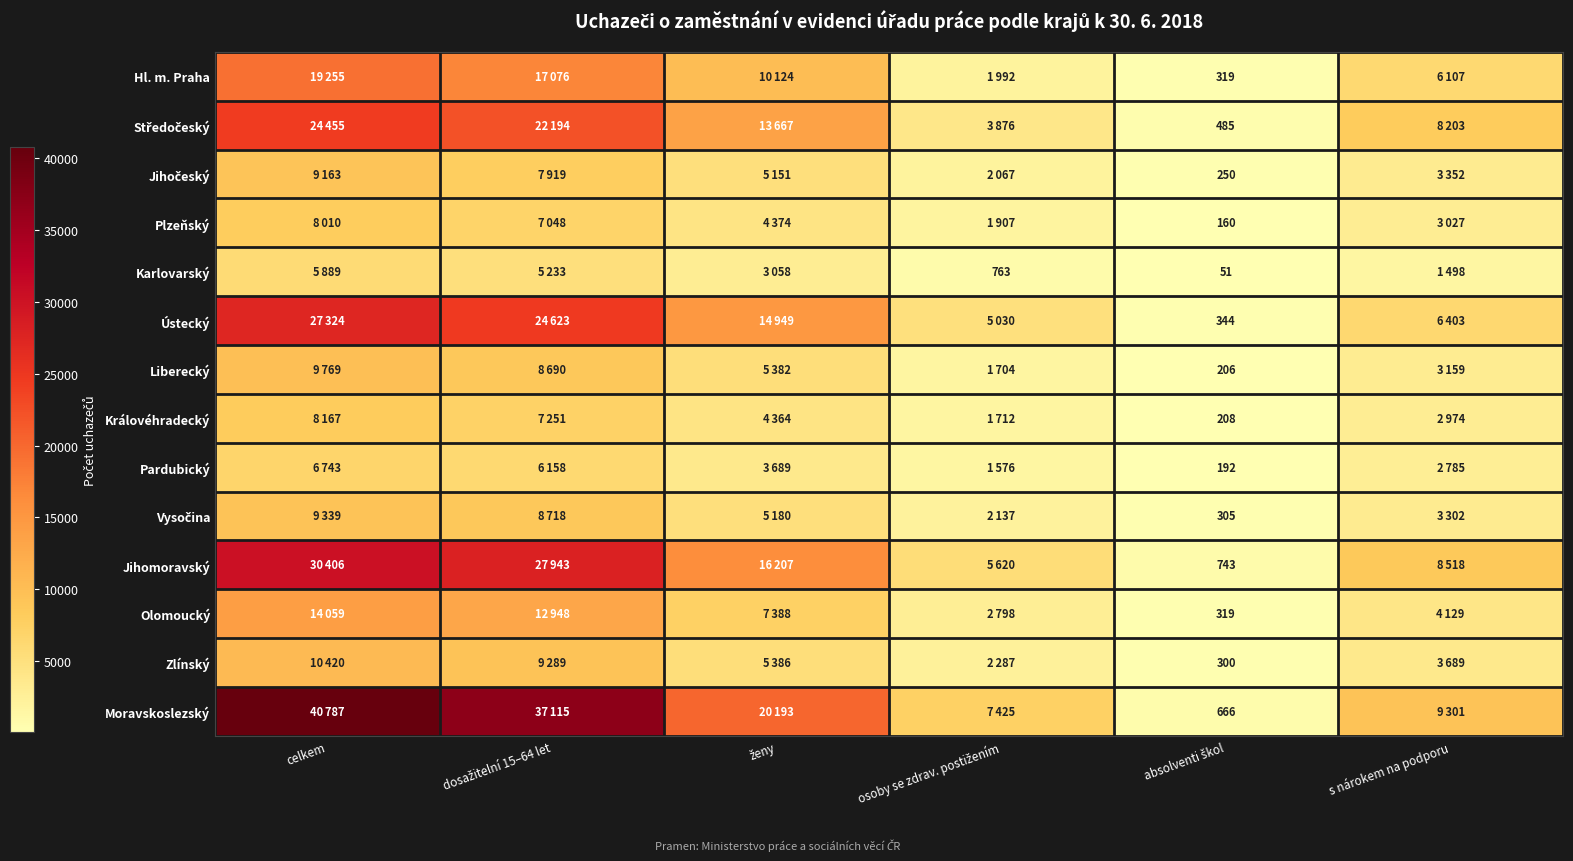

How many data points in Moravskoslezský are less than 20193?

3